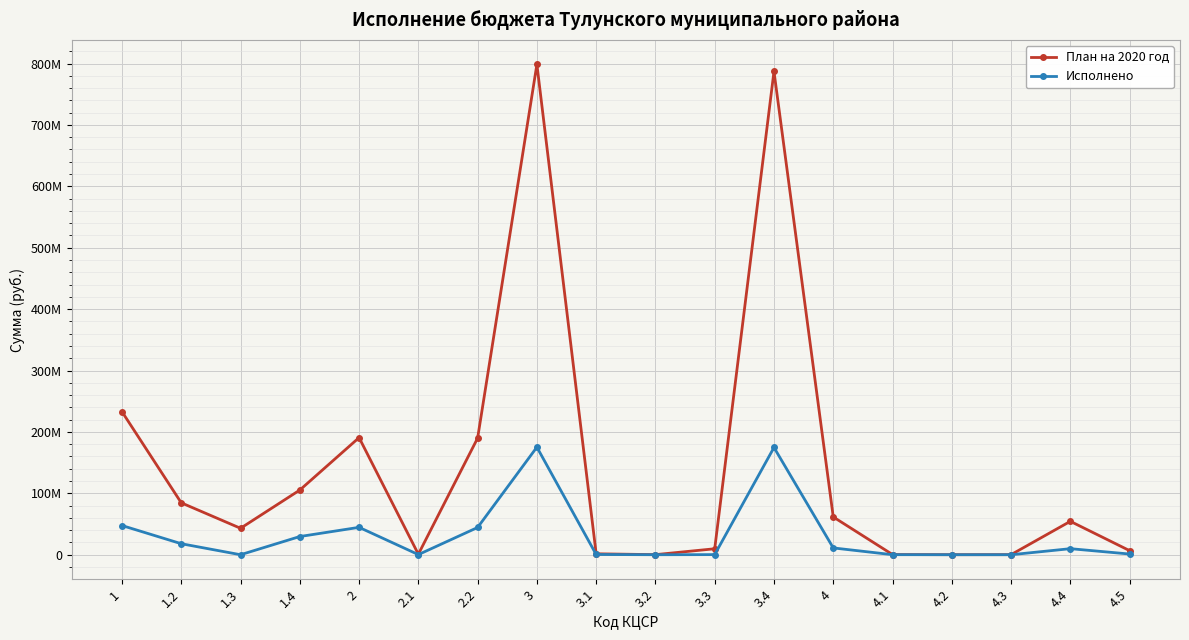

Reading left to right, transcribe all the data shown in this chart.

План на 2020 год: 1=232952310.1	1.2=84551969.7	1.3=43067800.0	1.4=105332540.4	2=190743953.8	2.1=833500.0	2.2=189910453.8	3=798573926.9	3.1=1528032.0	3.2=135000.0	3.3=9721000.0	3.4=787189894.9	4=61517341.5	4.1=277800.0	4.2=65000.0	4.3=130500.0	4.4=54396834.6	4.5=6647207.0
Исполнено: 1=47556256.8	1.2=17929831.7	1.3=0.0	1.4=29626425.1	2=44601364.9	2.1=208368.0	2.2=44392996.9	3=175206857.3	3.1=382008.0	3.2=0.0	3.3=180000.0	3.4=174644849.3	4=11076119.1	4.1=69456.0	4.2=18115.0	4.3=0.0	4.4=9858248.3	4.5=1130299.8